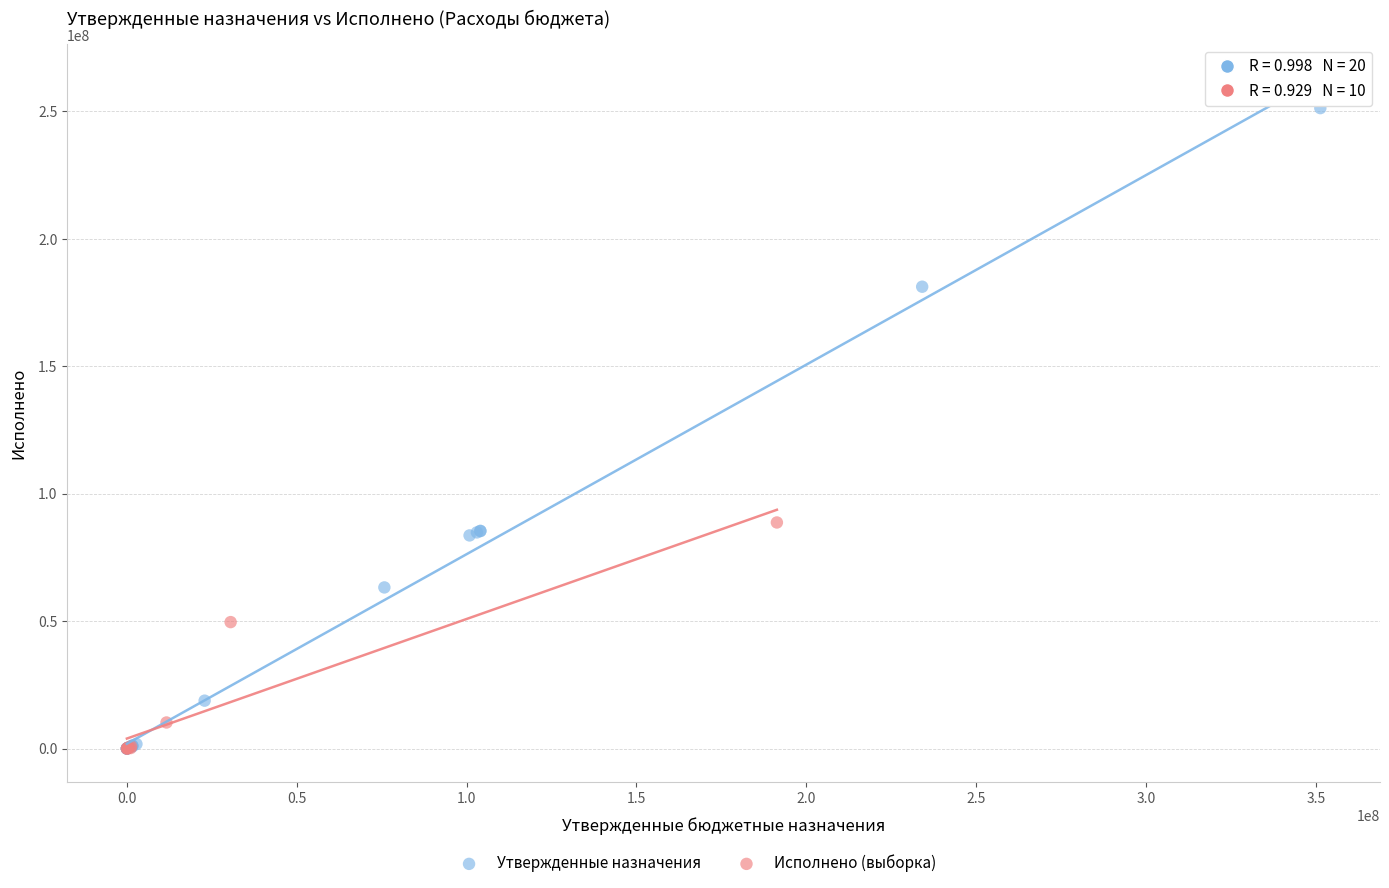

Which series has the widest spread of Y values?

Утвержденные назначения